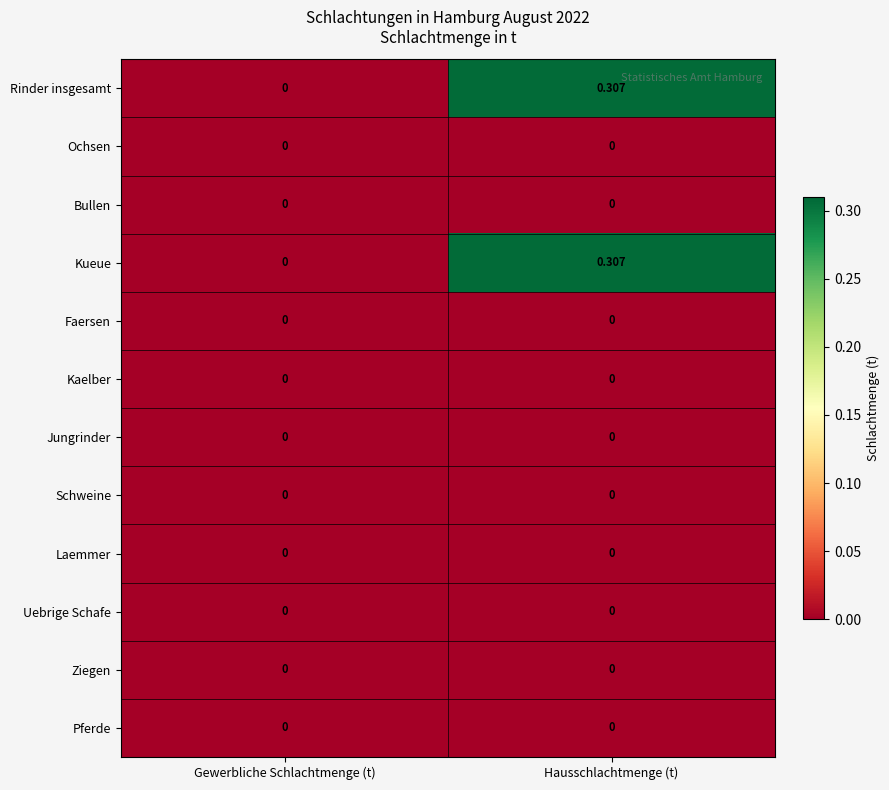

How many categories are shown in the chart?

2